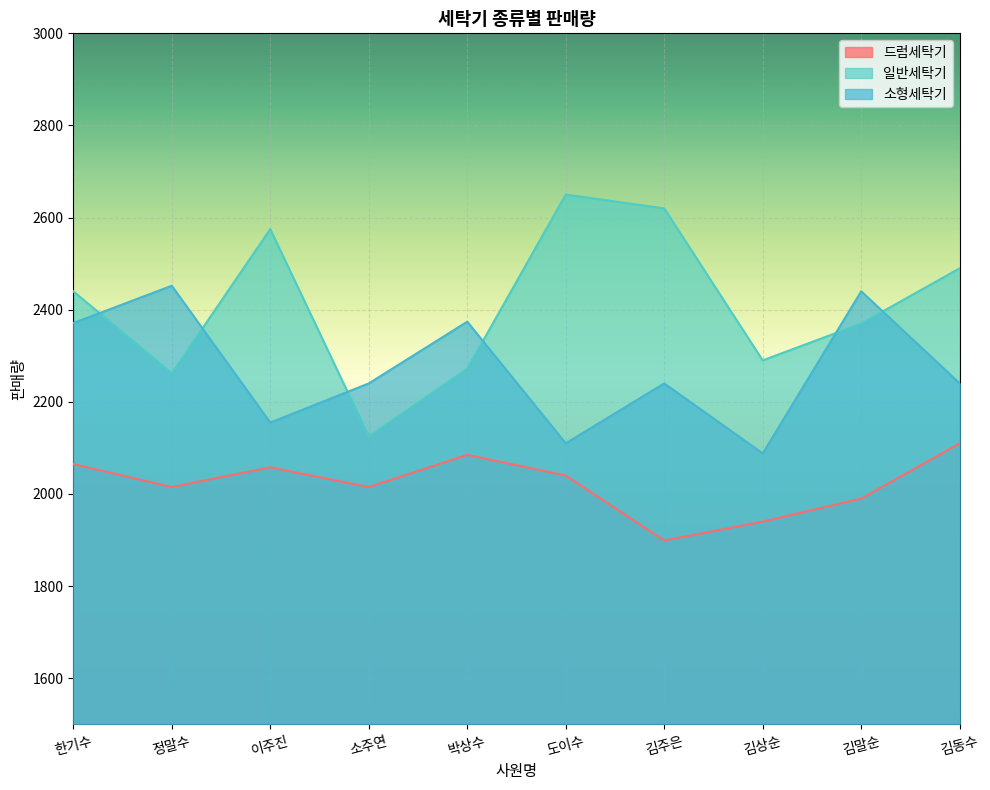

At which category is the sum across all series the highest?

한기수